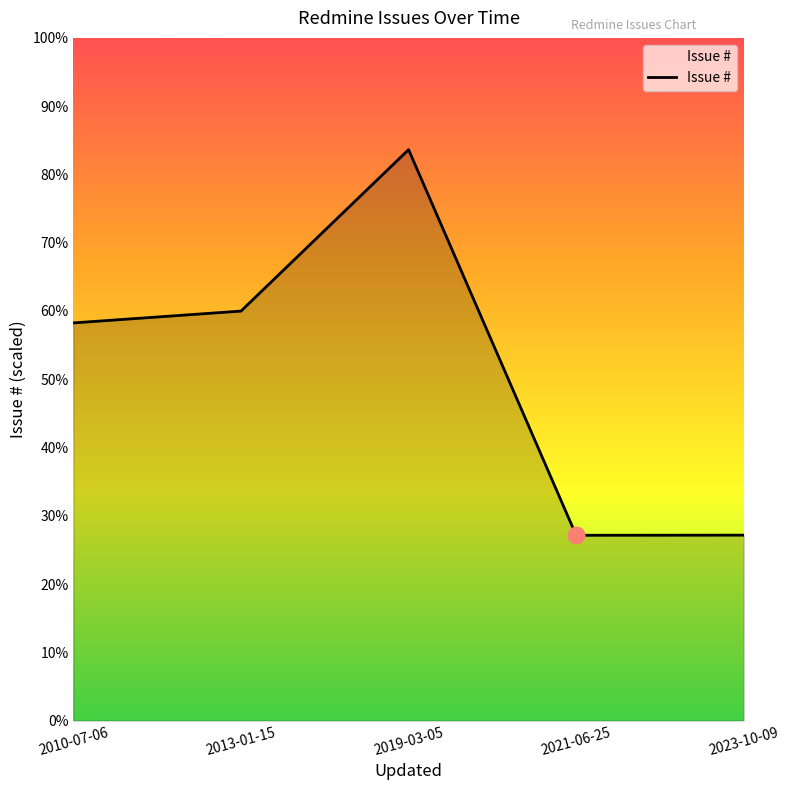

Does the chart display data point markers on the line(s)?

No